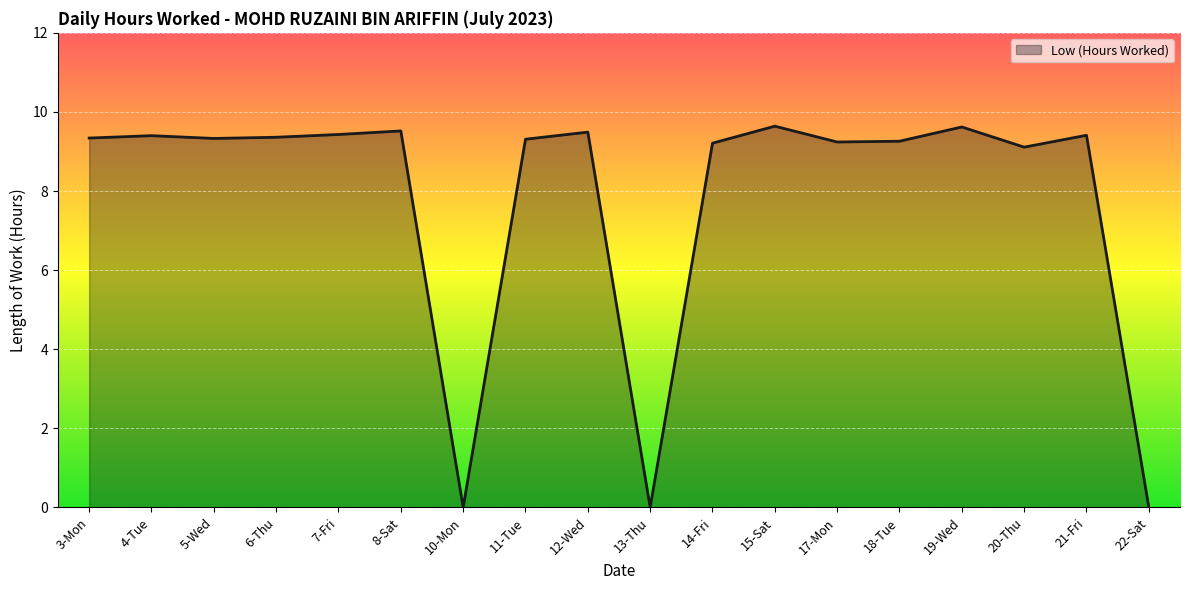

What value does the data have at 12-Wed?

9.5